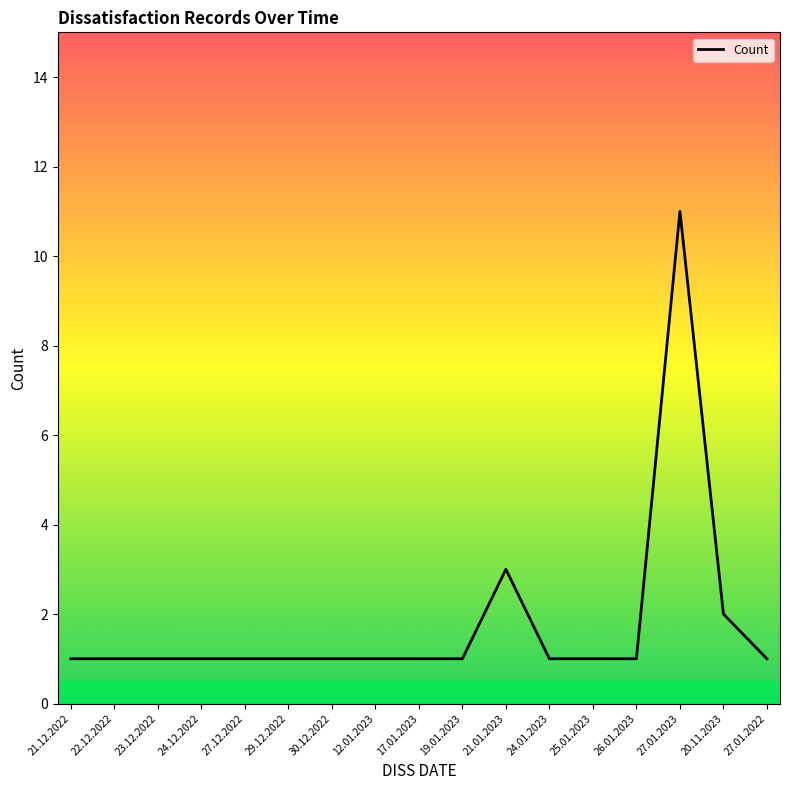

What position from the left is 19.01.2023?

10